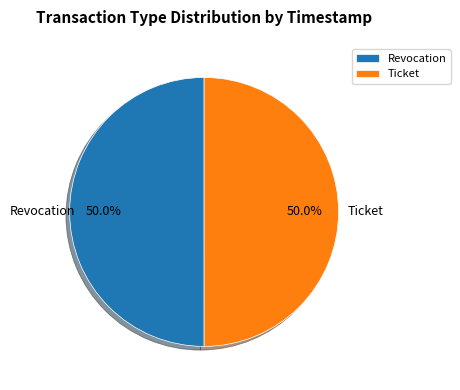

What percentage is the Revocation slice, to the nearest percent?

50%